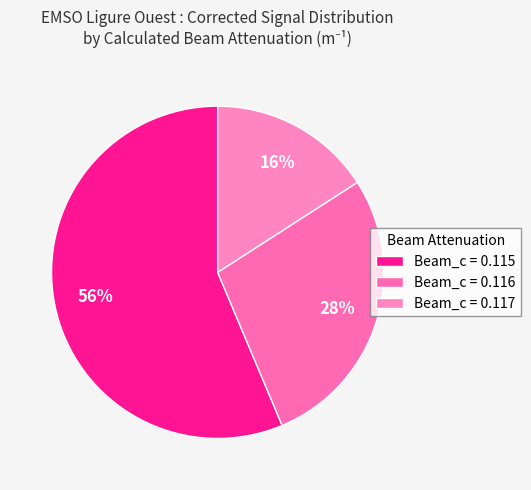

Count the number of slices in the pie.

3